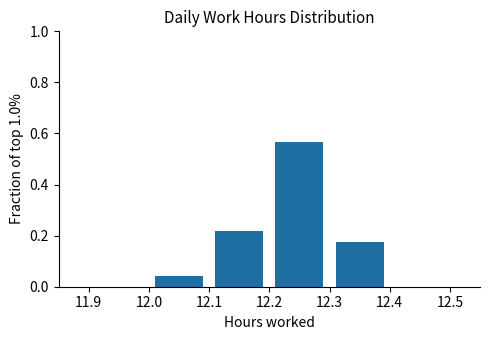

Reading left to right, transcribe this chart: for each bar, give the range it covers on the x-axis and its height. The values are not printed on the chart, so give them approximately, as read against the axis.

12.0 to 12.1: 0.04
12.1 to 12.2: 0.22
12.2 to 12.3: 0.56
12.3 to 12.4: 0.18